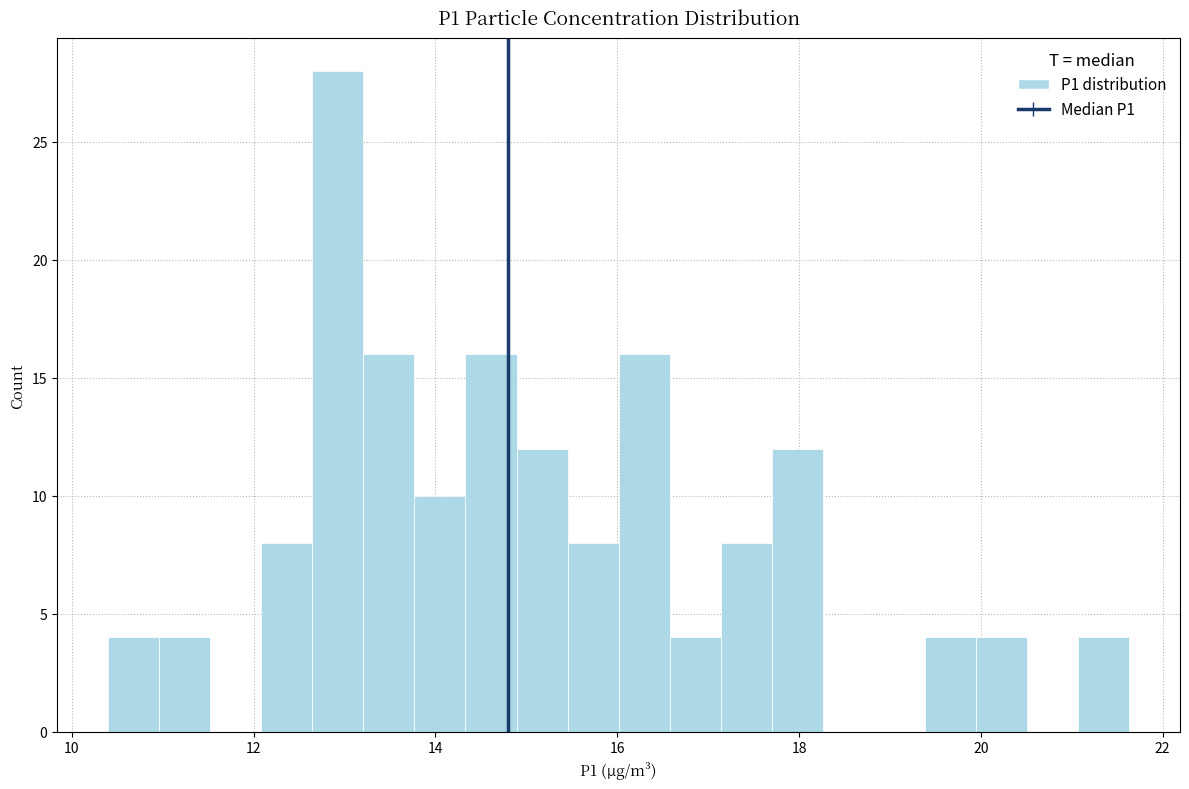

Read against the x-axis, roughly where is the centre of the tallest bar?

13.0